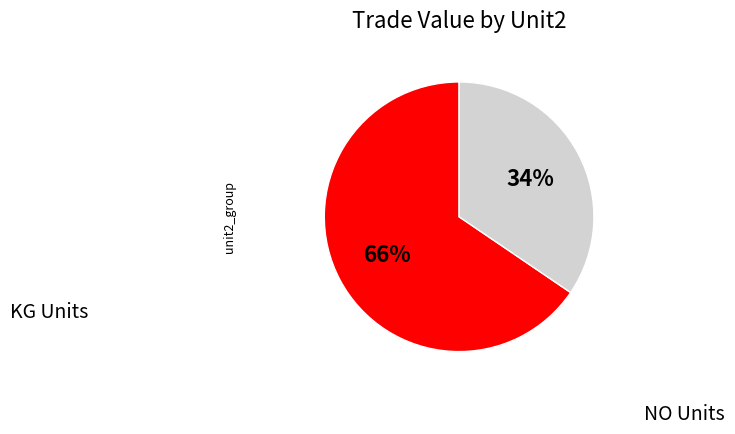

Is there any slice that represents more than half of the pie?

Yes